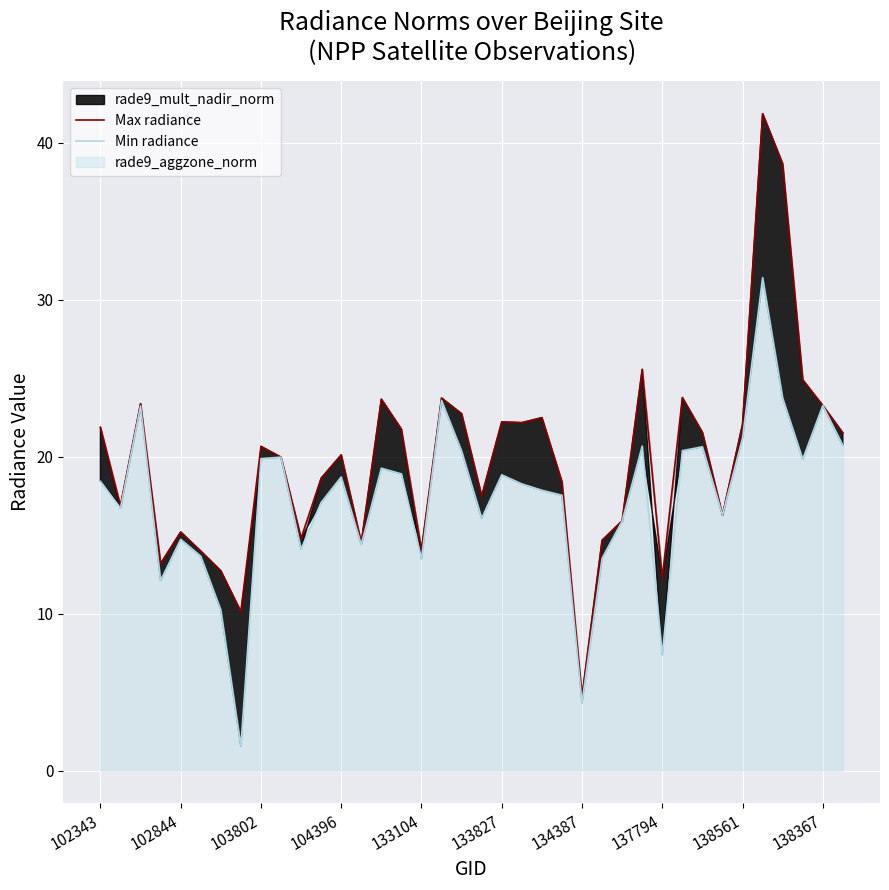

What is the sum of all Max radiance values?

751.8